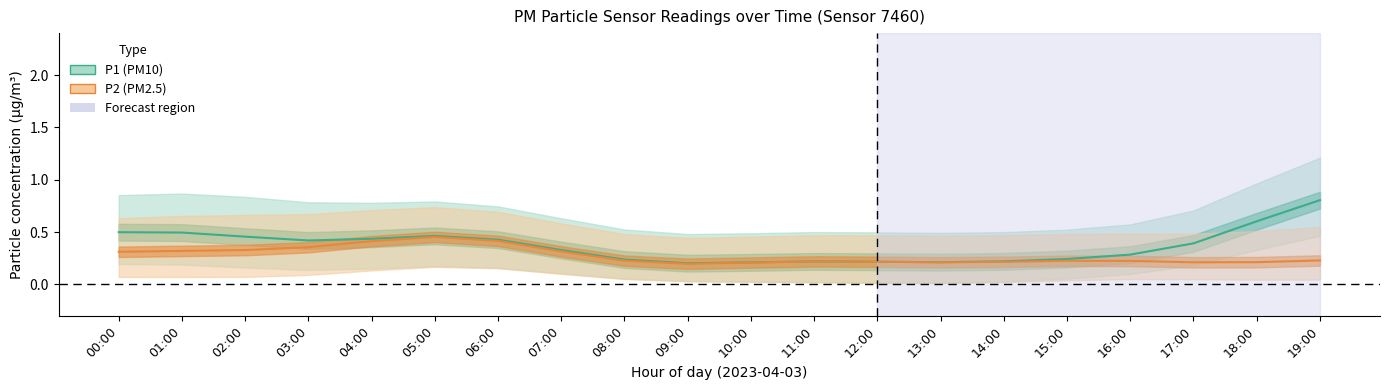

Is the value of P2 at 14:00 greater than the value of P1 at 04:00?

No